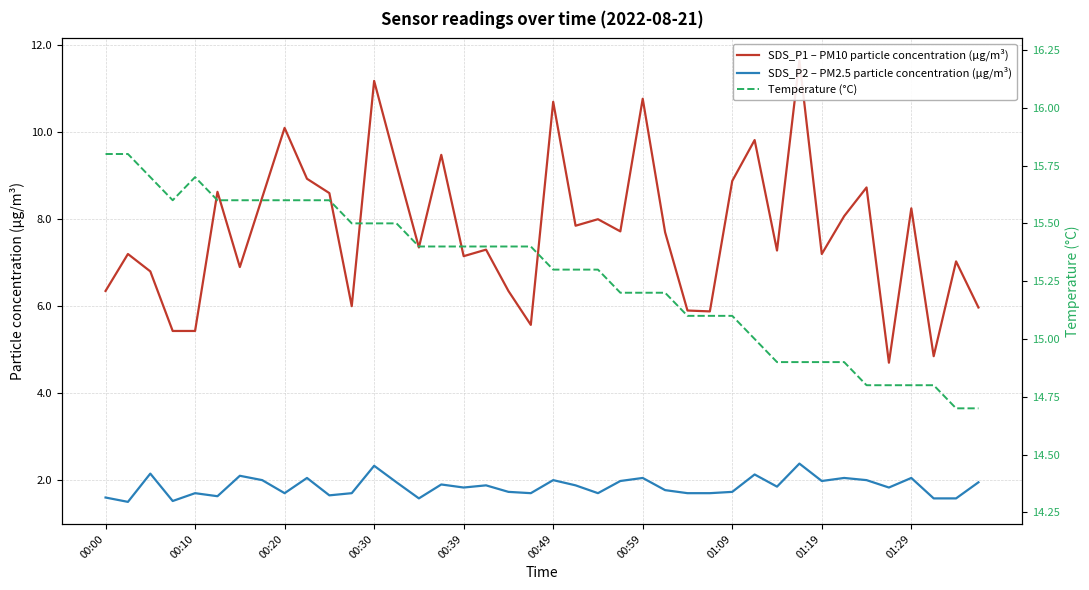

True or false: SDS_P2 – PM2.5 particle concentration (µg/m³) has a value of 2.3 at 00:30.

True